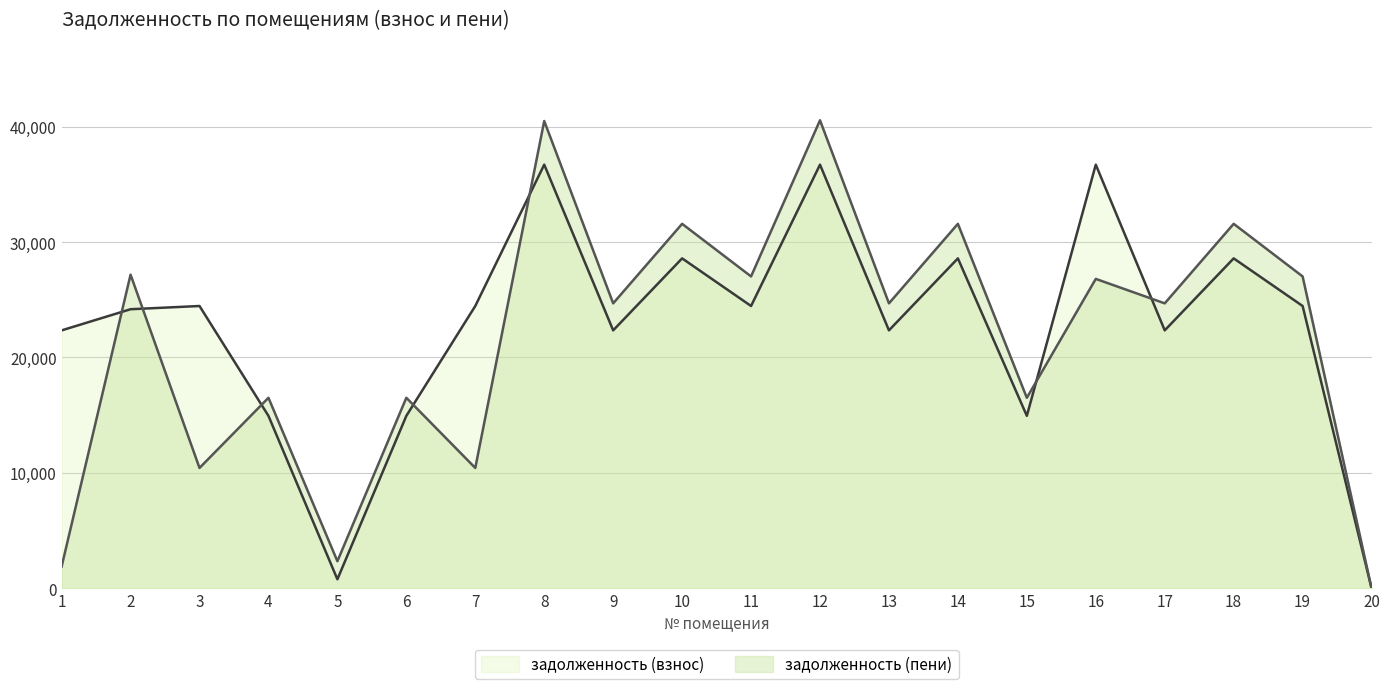

At which label is задолженность (пени) closest to 20275?

4